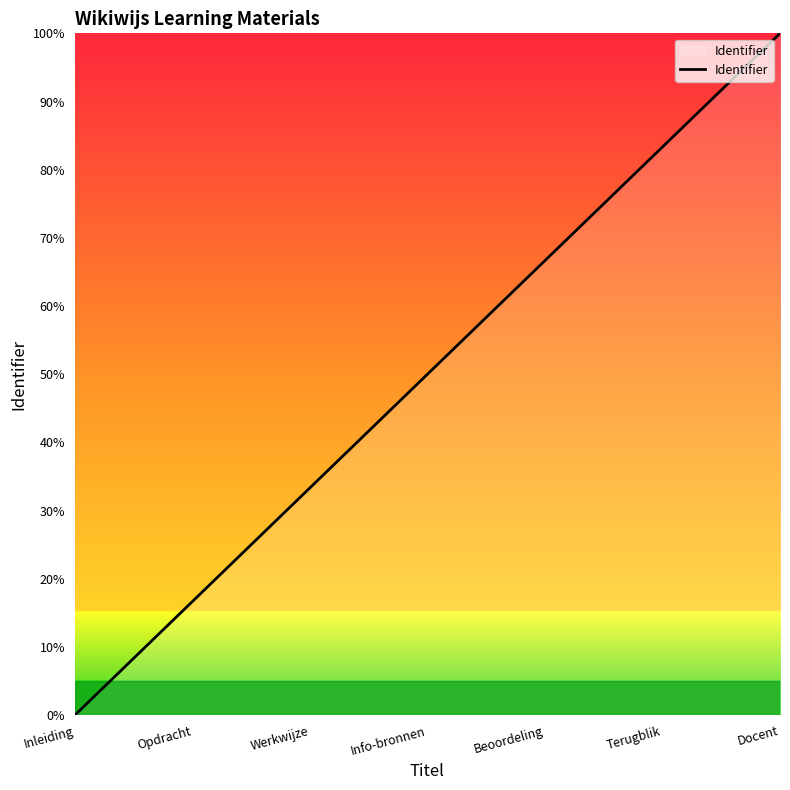

Count the number of data series in this chart.

1